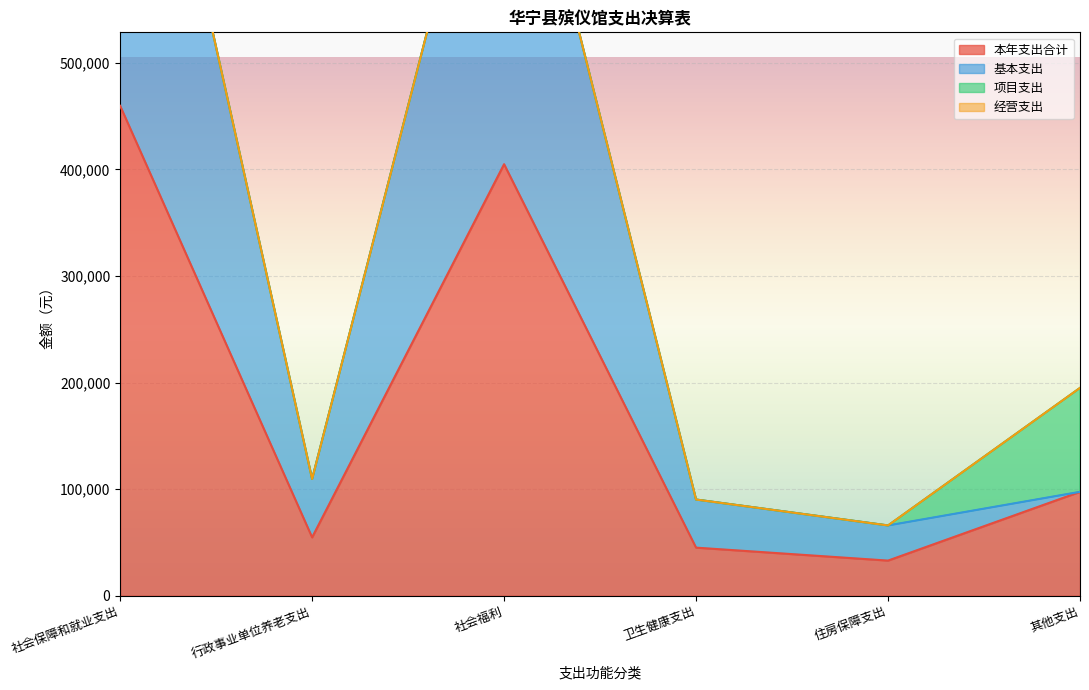

Read the 本年支出合计 value at 社会保障和就业支出.

459632.7